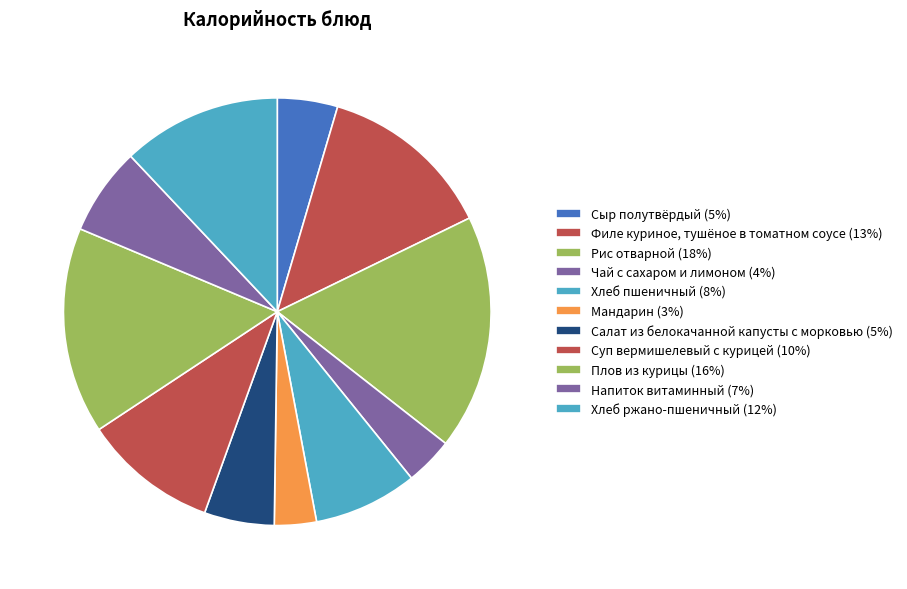

The Напиток витаминный slice represents 7% of the pie. True or false?

True